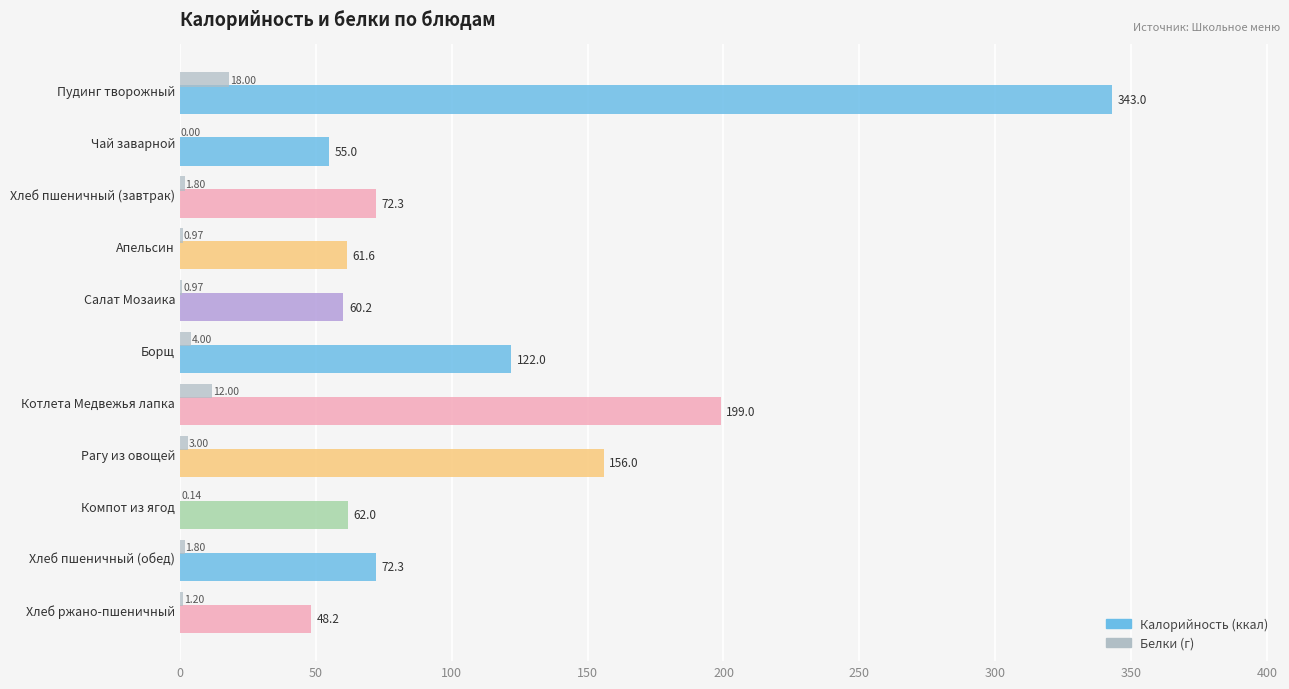

At which category is the sum across all series the highest?

Пудинг творожный